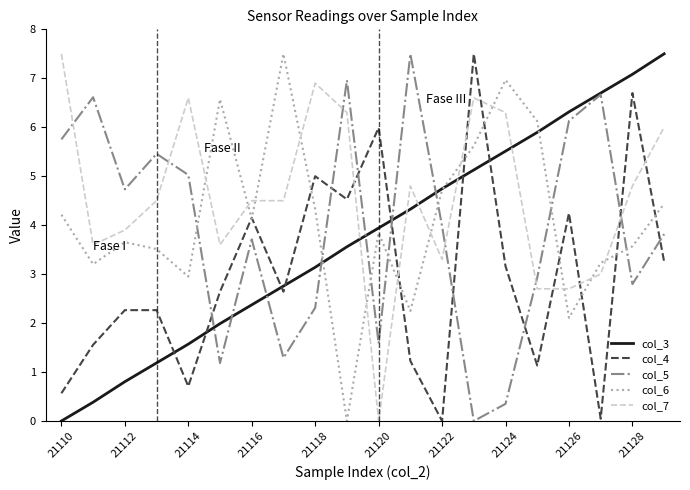

How many times do col_6 and col_5 cross each other?

7